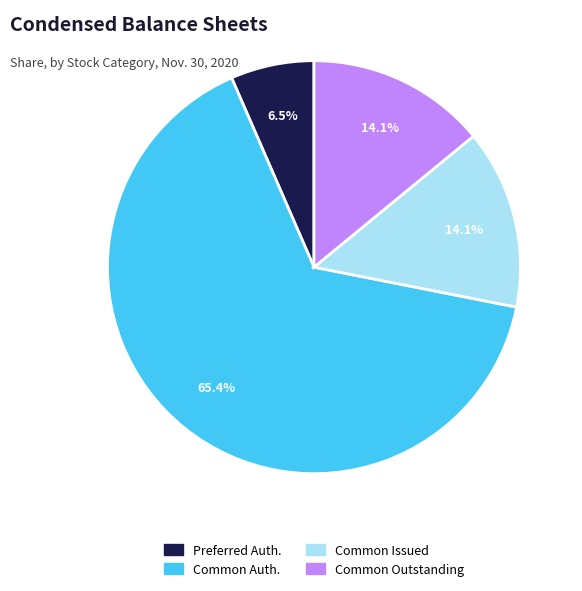

How many segments does this pie chart have?

4